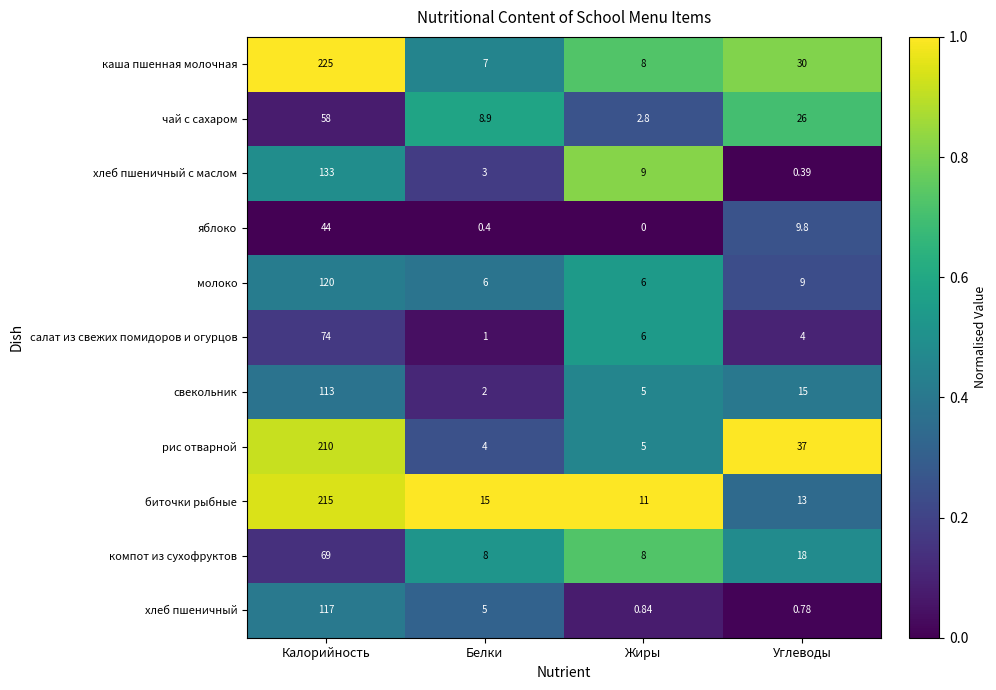

At which label is салат из свежих помидоров и огурцов closest to 37?

Жиры